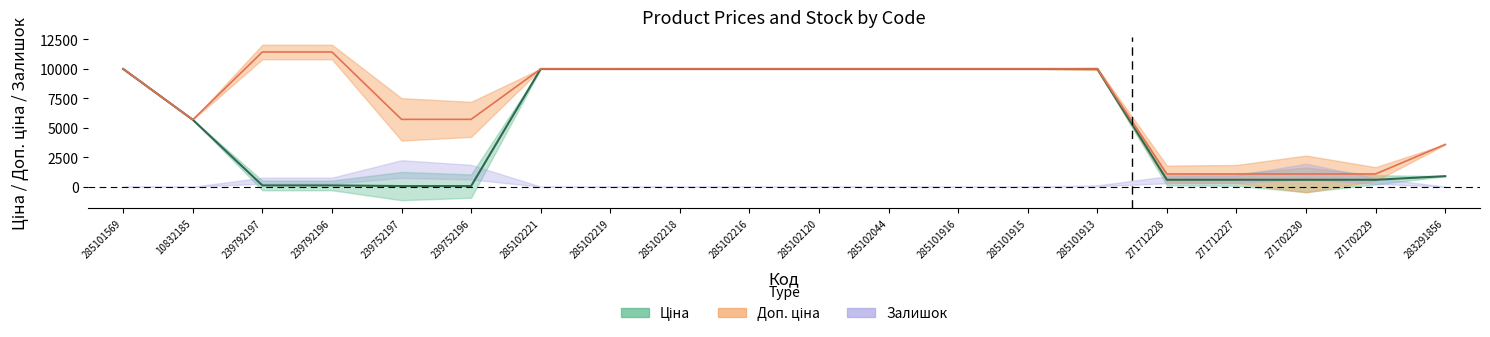

Which category has the highest value in the Доп. ціна series?

239792197